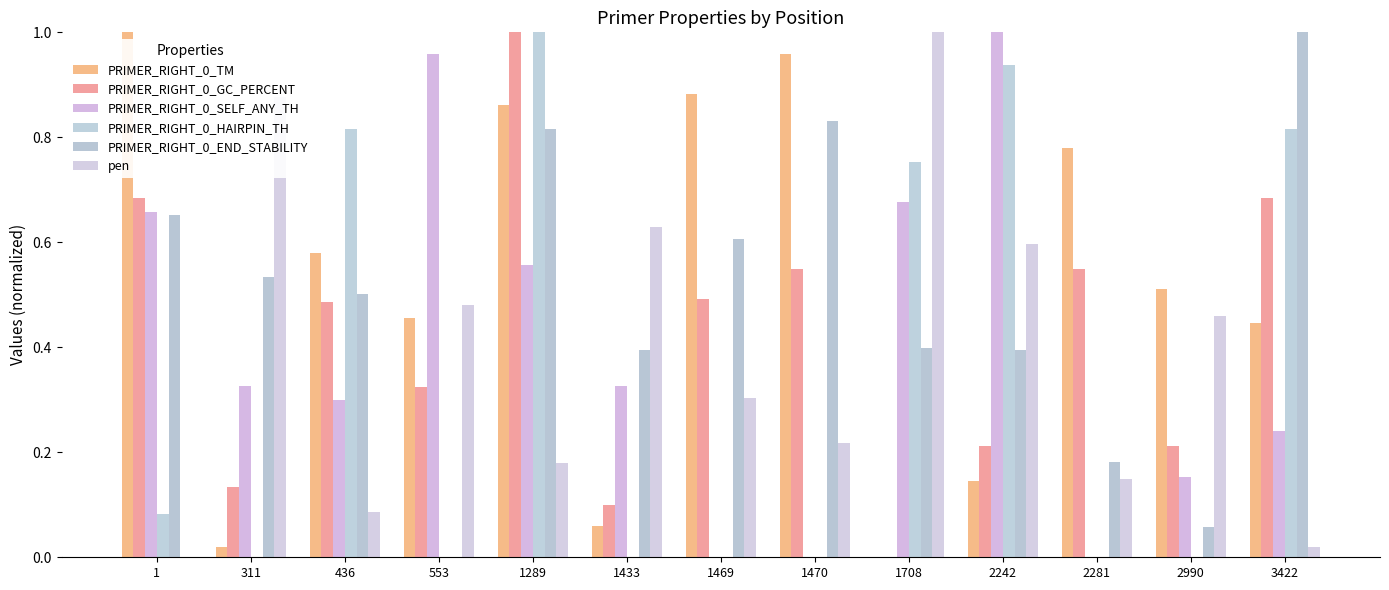

True or false: PRIMER_RIGHT_0_TM has a value of 0.2 at 1289.

False